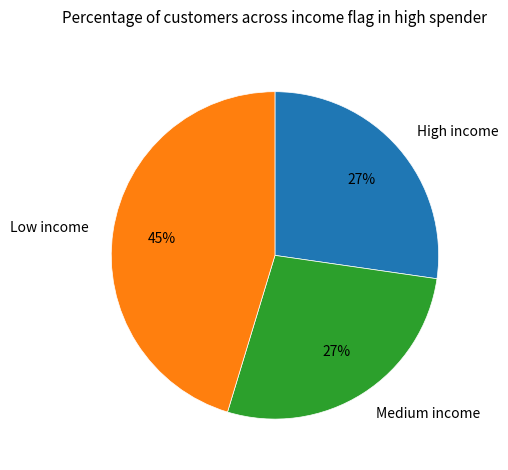

Is the sum of Low income and Medium income greater than half?

Yes